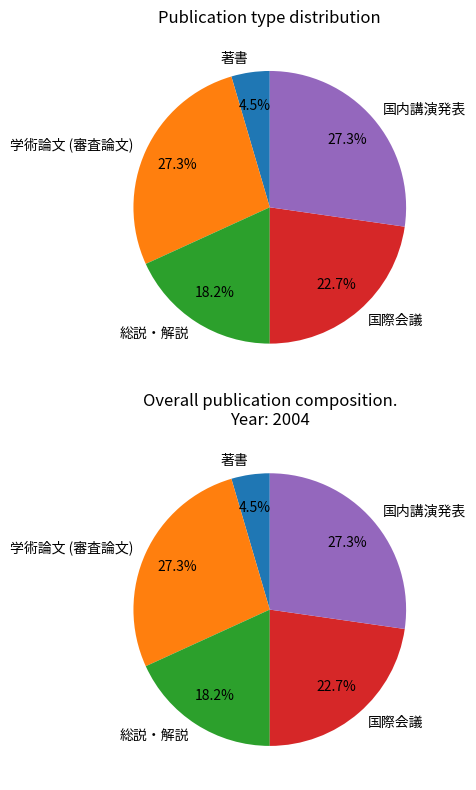

To the nearest percent, what is the difference between the largest and smallest slice percentages?

23%